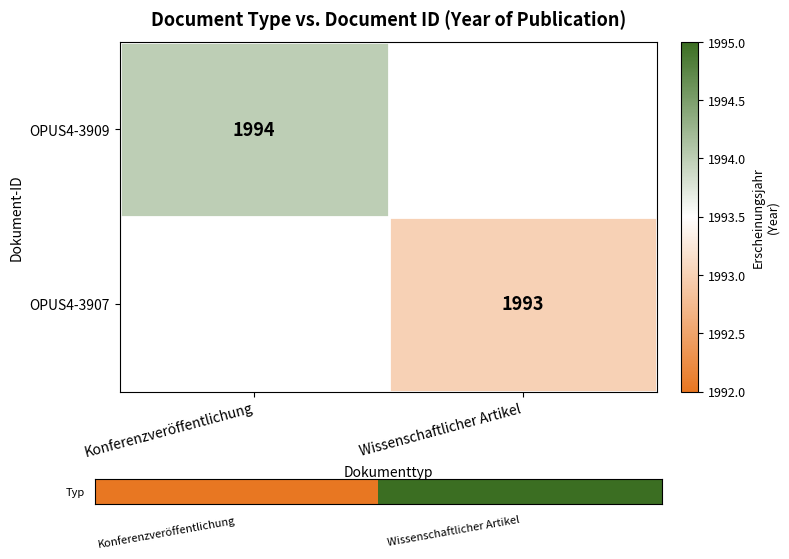

The value of OPUS4-3907 at Wissenschaftlicher Artikel is 3480. True or false?

False